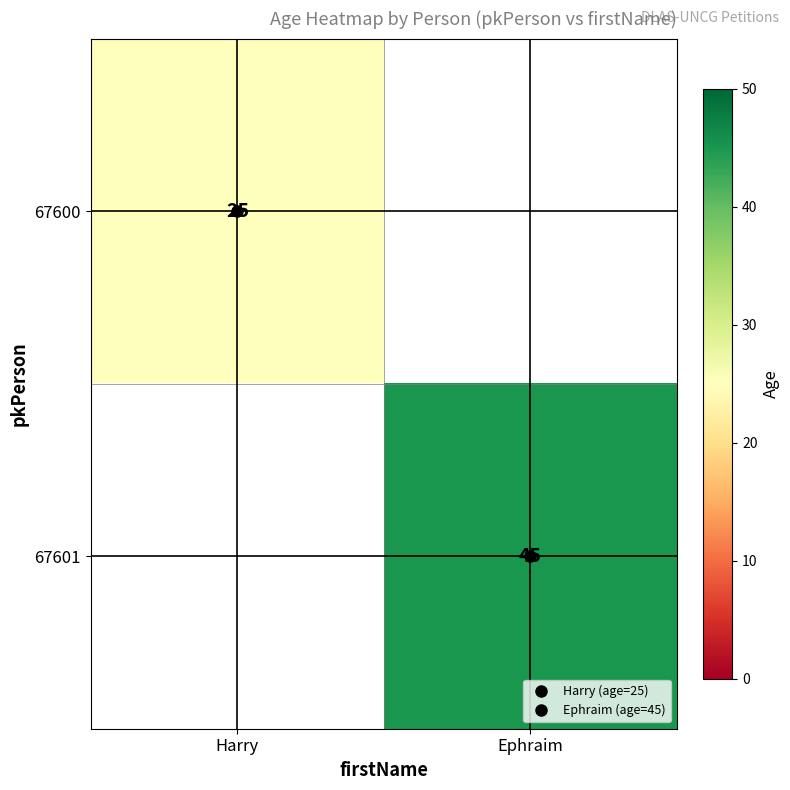

The value of 67600 at Harry is 42.0. True or false?

False